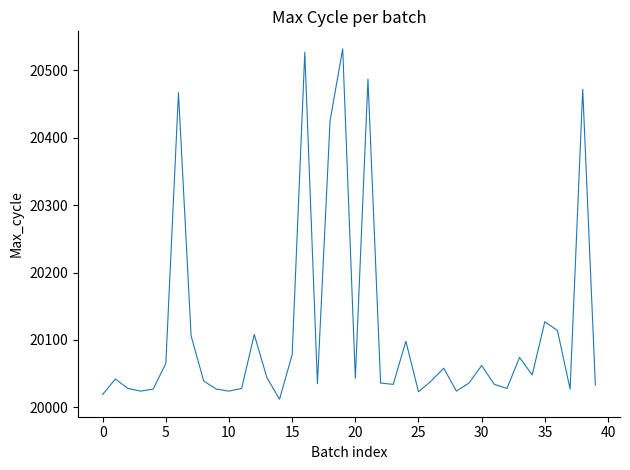

What is the difference between the maximum and minimum values?

520